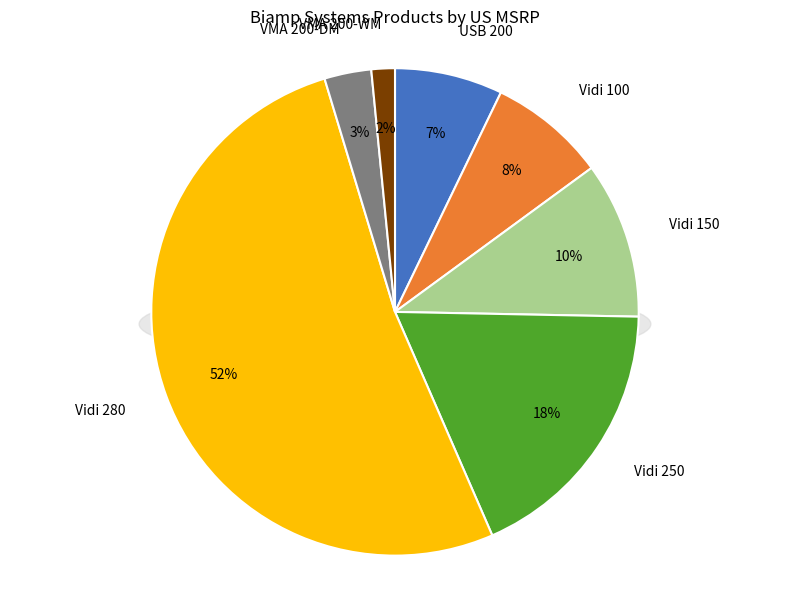

Does any single category account for the majority?

Yes